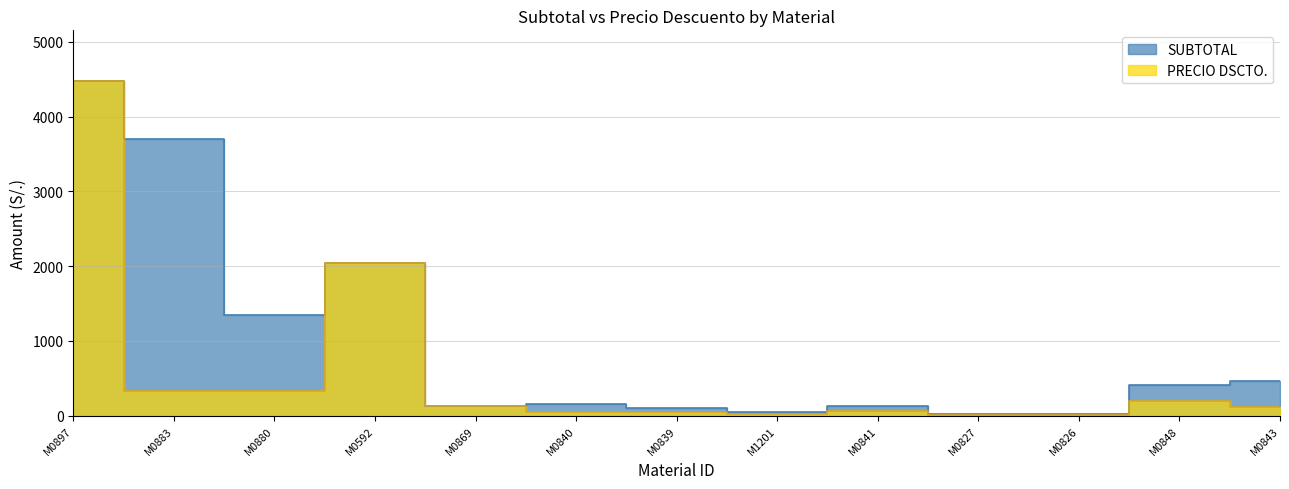

What is the difference between the PRECIO DSCTO. values at M0869 and M0841?

64.5